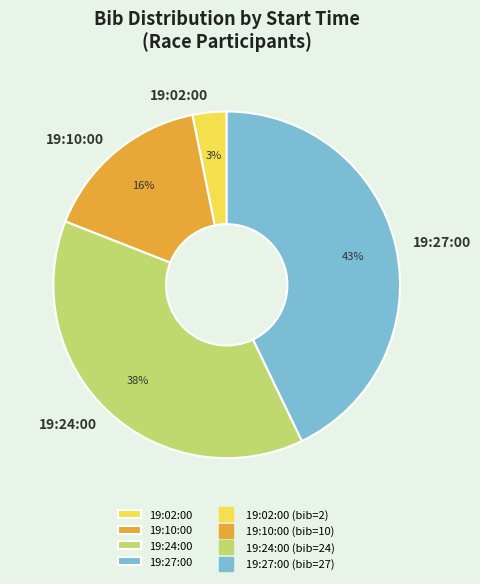

Which slice is the smallest?

19:02:00